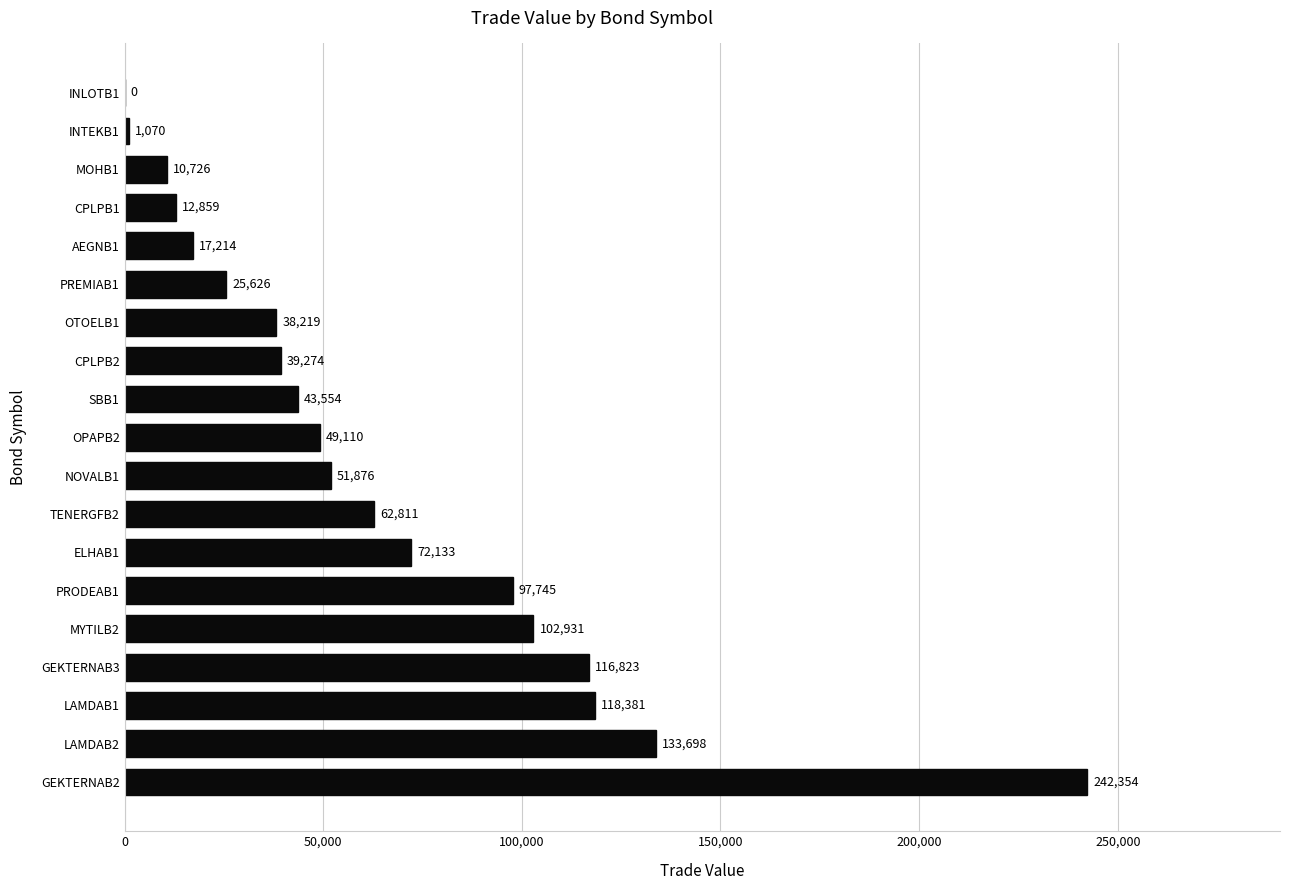

Which label corresponds to the largest value in the chart?

GEKTERNAB2